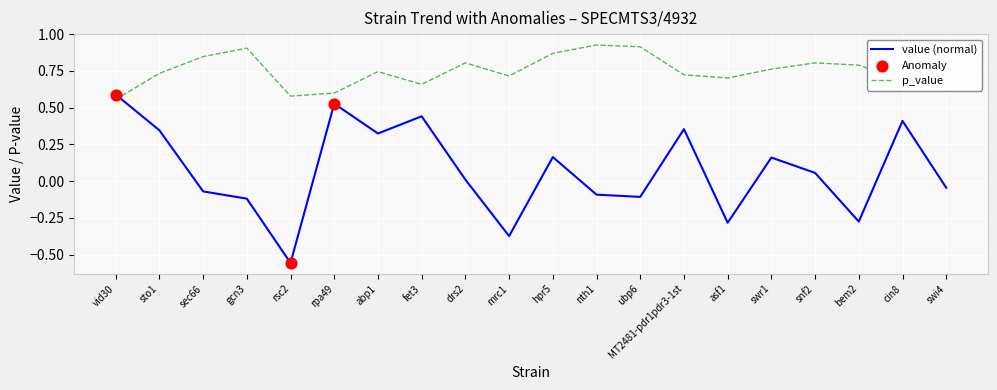

Which series has the widest spread of values?

value (normal)